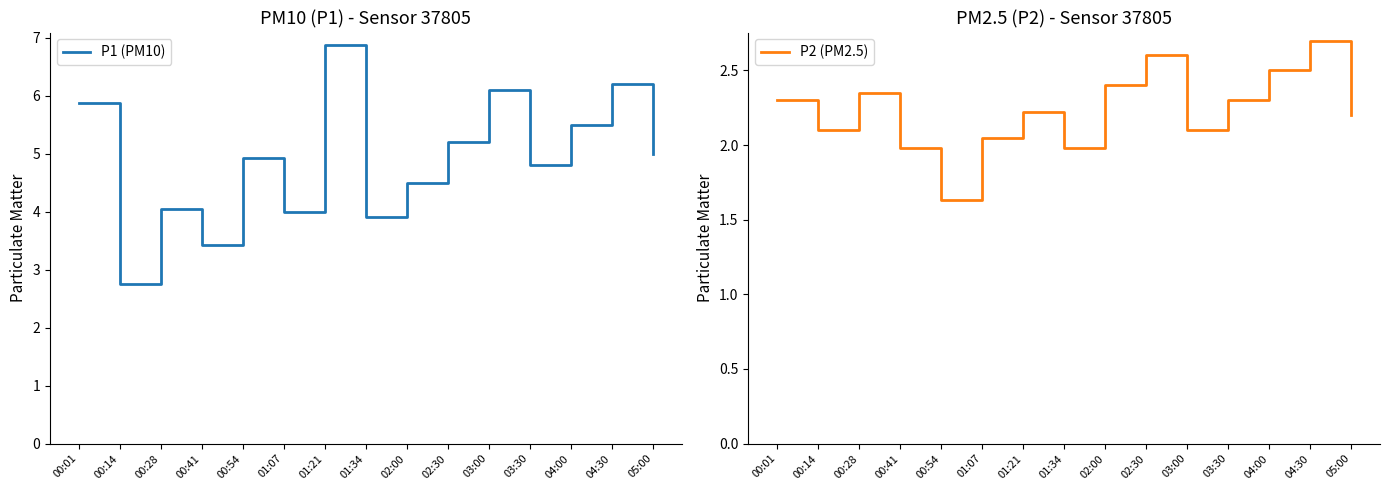

Which series changed the most between 00:28 and 02:30?

P1 (PM10)